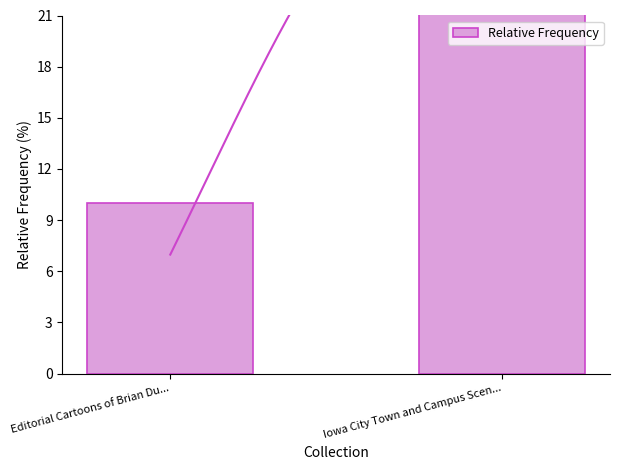

List the labels in order of value, largest first.

Iowa City Town and Campus Scen..., Editorial Cartoons of Brian Du...